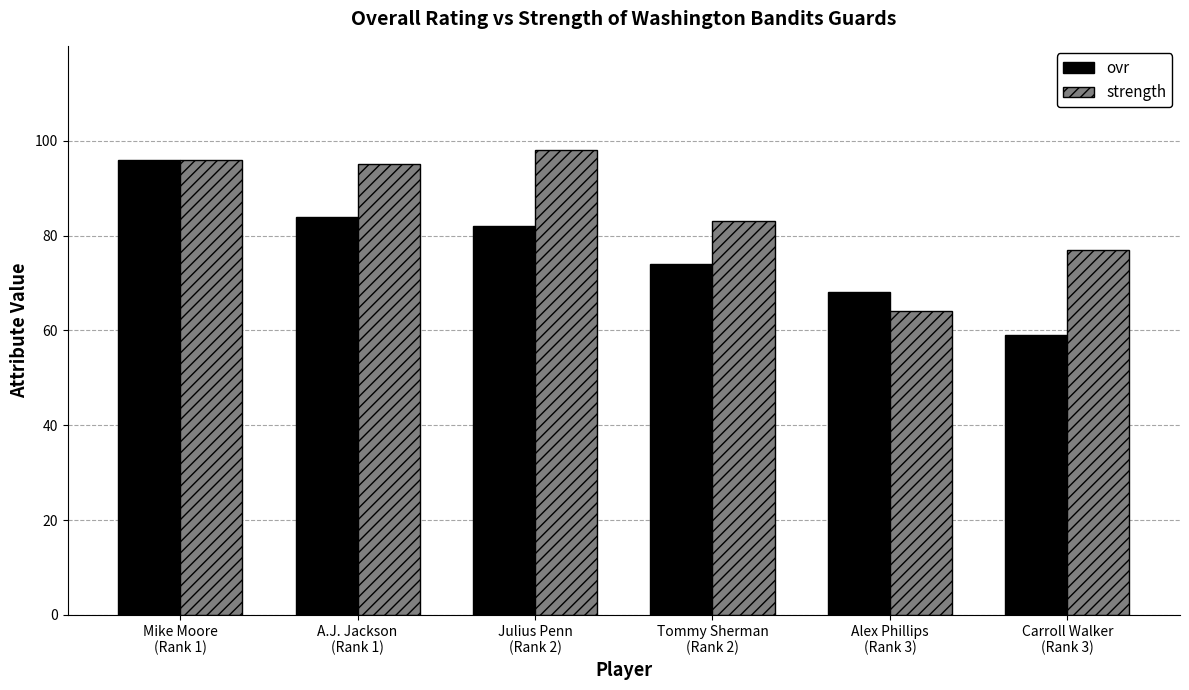

List the labels in order of strength value, largest first.

Julius Penn
(Rank 2), Mike Moore
(Rank 1), A.J. Jackson
(Rank 1), Tommy Sherman
(Rank 2), Carroll Walker
(Rank 3), Alex Phillips
(Rank 3)